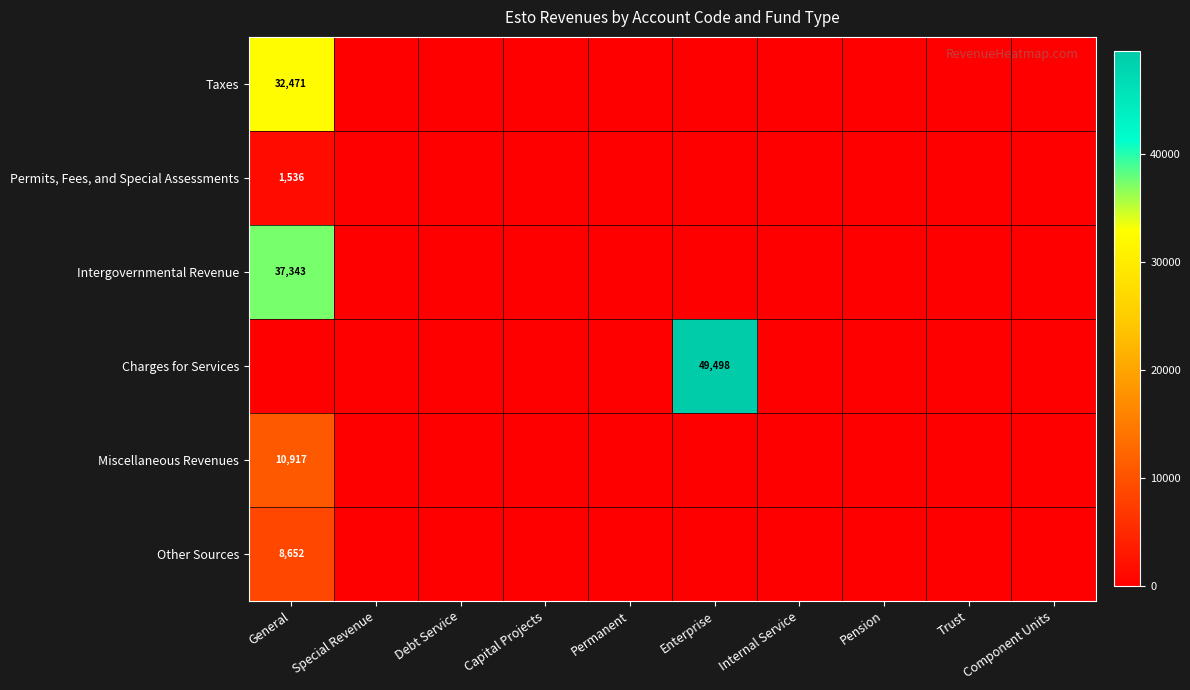

At which category does the chart reach its minimum across all series?

Special Revenue